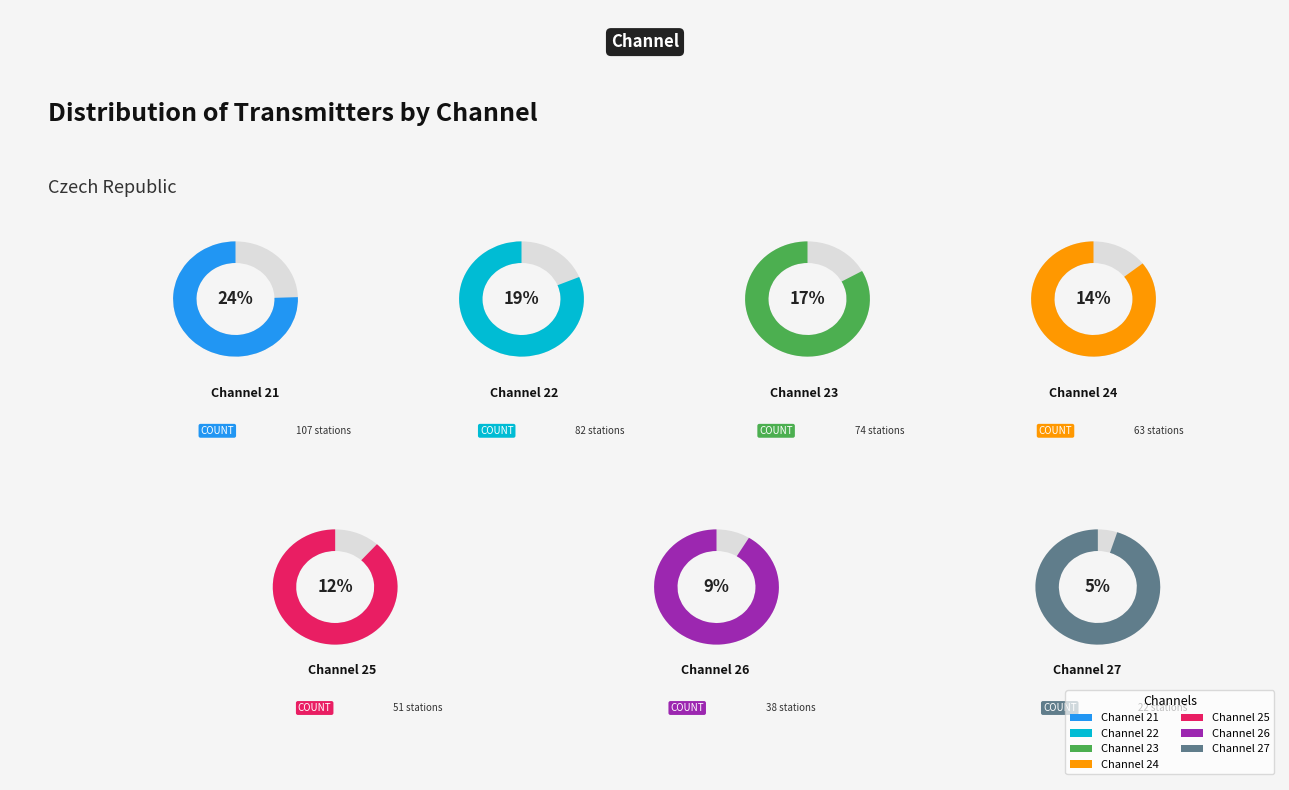

True or false: 23 accounts for 7% of the total.

False